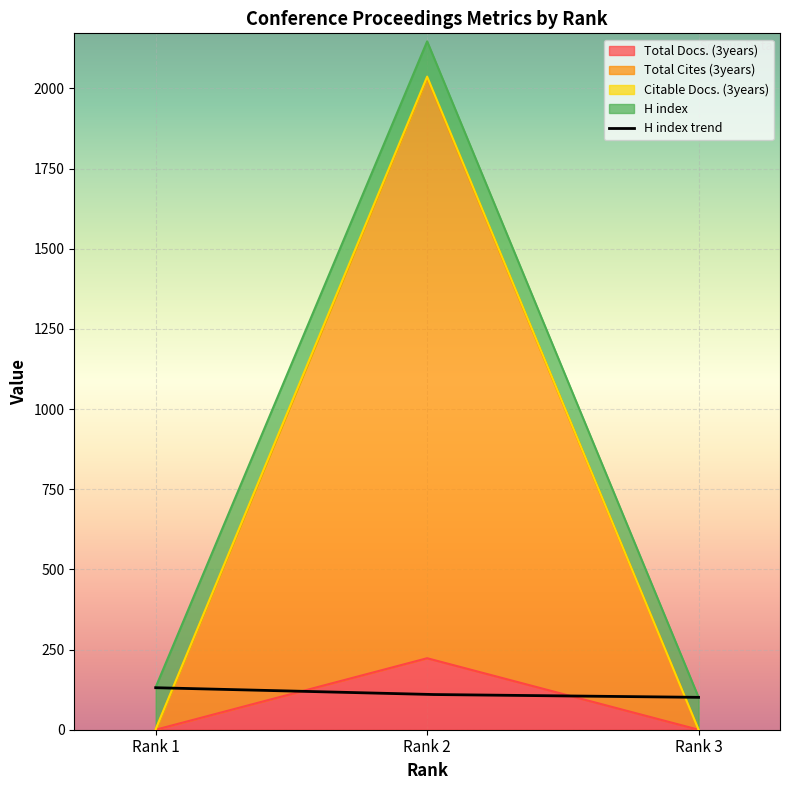

Which series has the largest range (max minus min)?

Total Cites (3years)